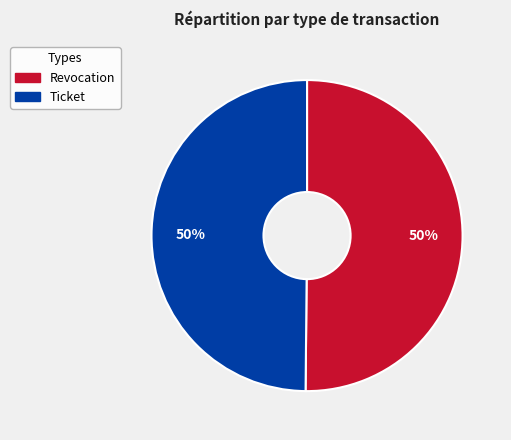

What is the ratio of the value at Ticket to the value at Revocation?

1.0